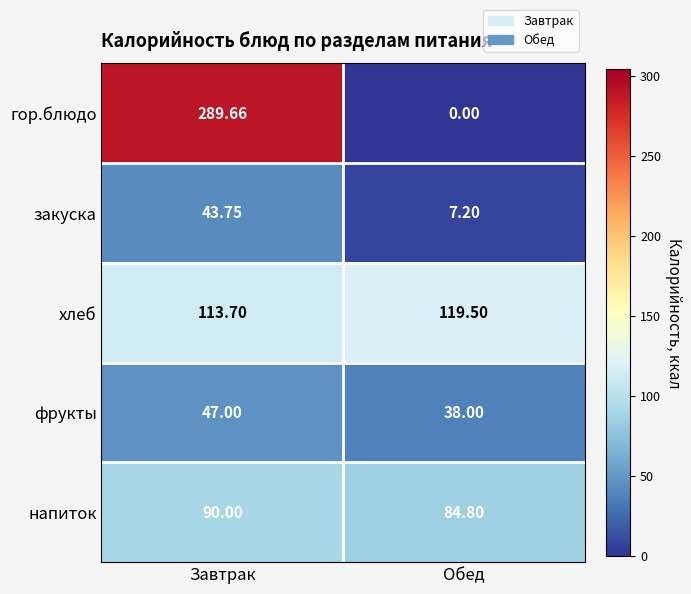

Which category has the lowest value in the закуска series?

Обед